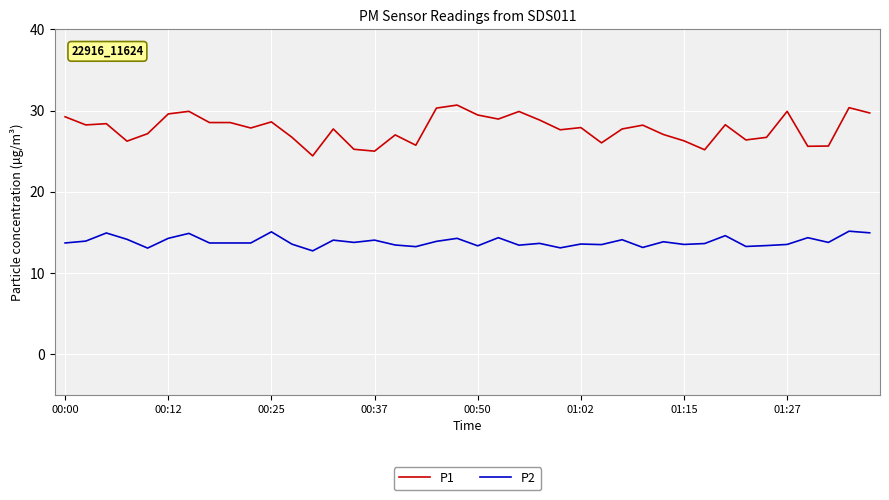

What is the minimum value for P2?

12.7